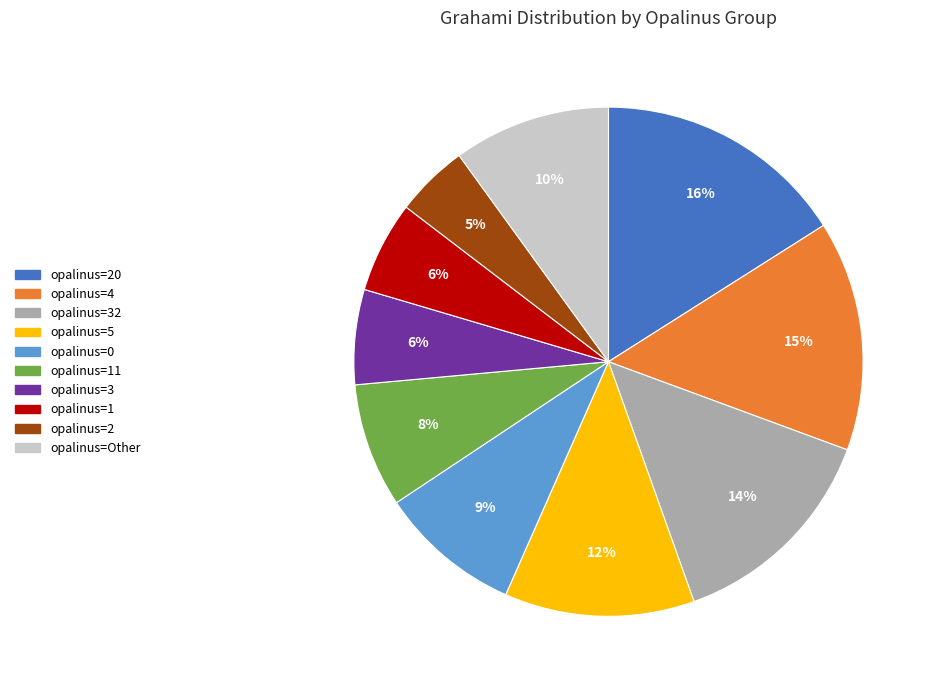

How many segments does this pie chart have?

10